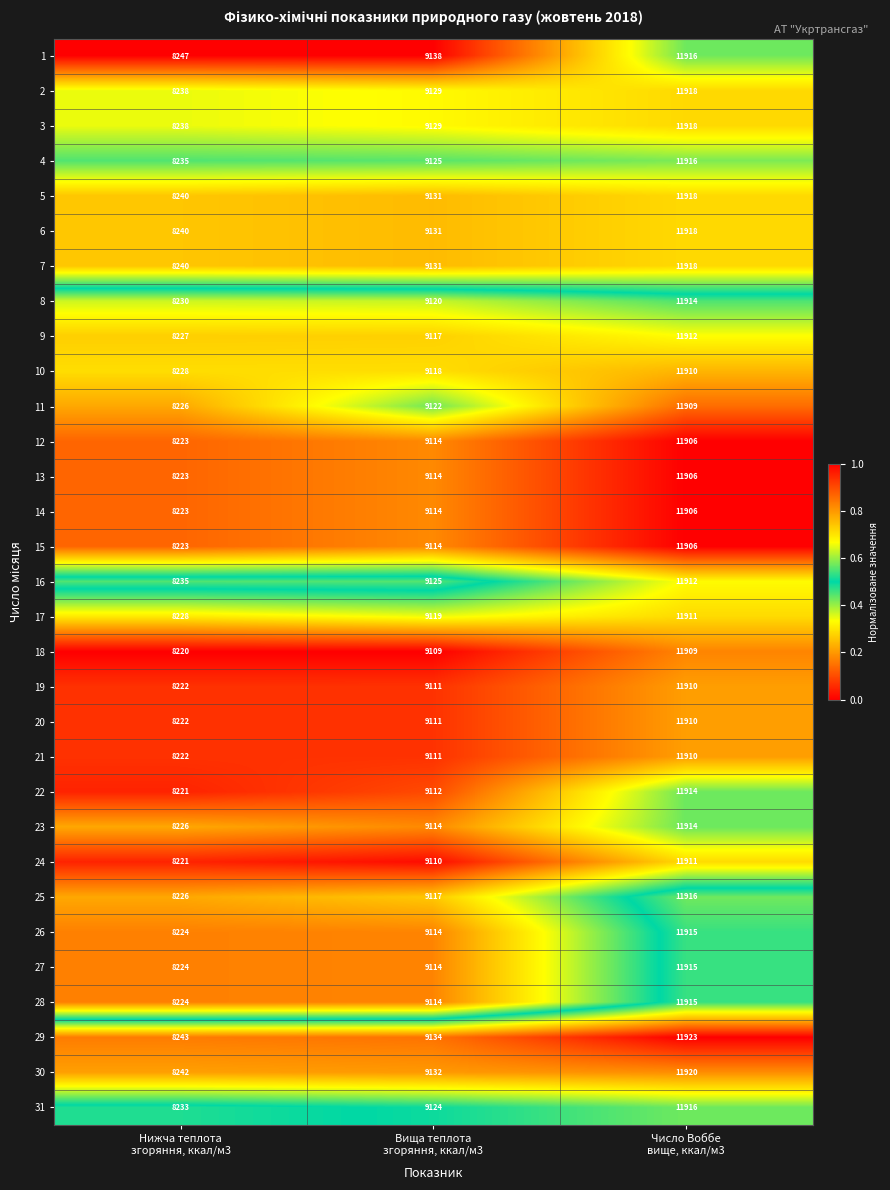

What is the difference between the maximum and minimum values in the 20 series?

3688